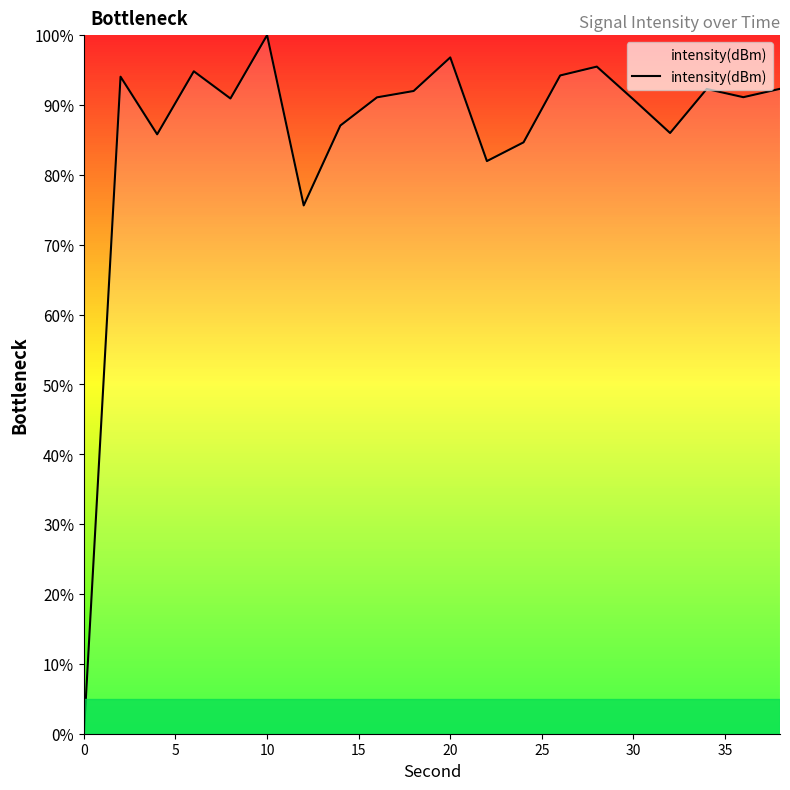

True or false: there are more than 2 points higher than both neighbors.

True